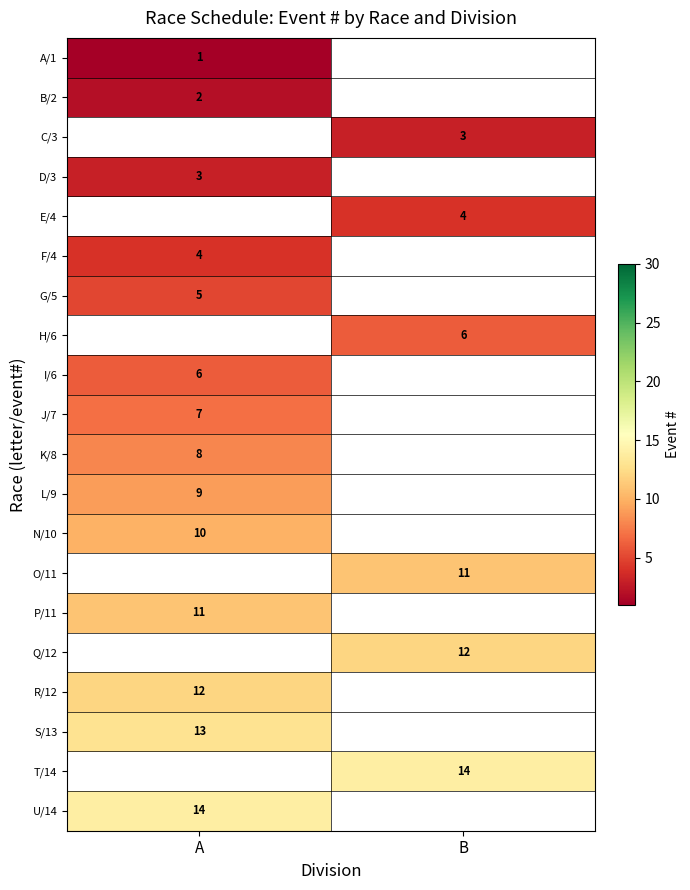

True or false: B/2 has a value of 2 at A.

True